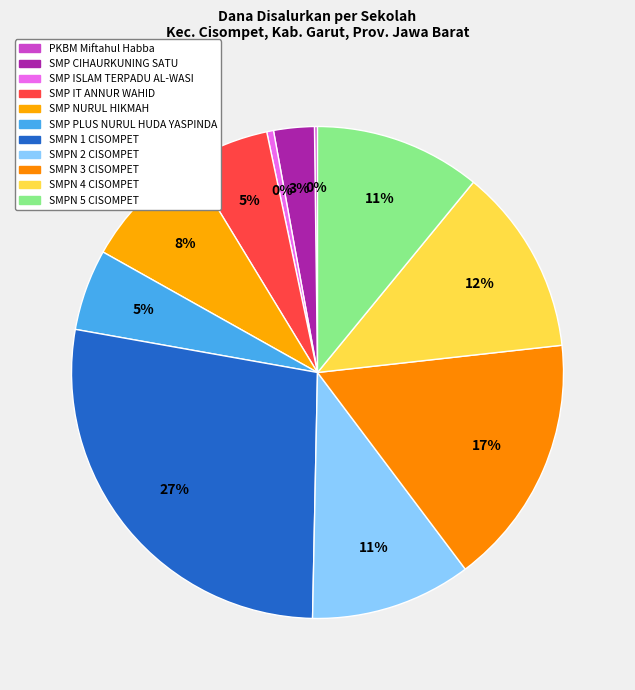

Which has a higher value, SMPN 1 CISOMPET or PKBM Miftahul Habba?

SMPN 1 CISOMPET